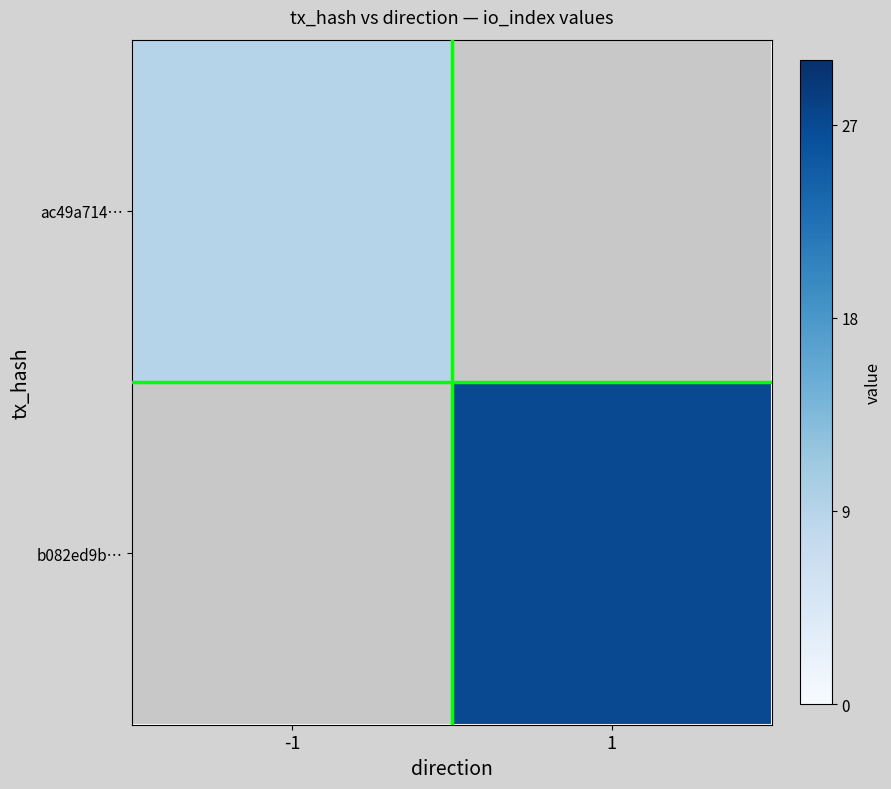

At 1, list the series in order from smallest to largest.

ac49a714…, b082ed9b…